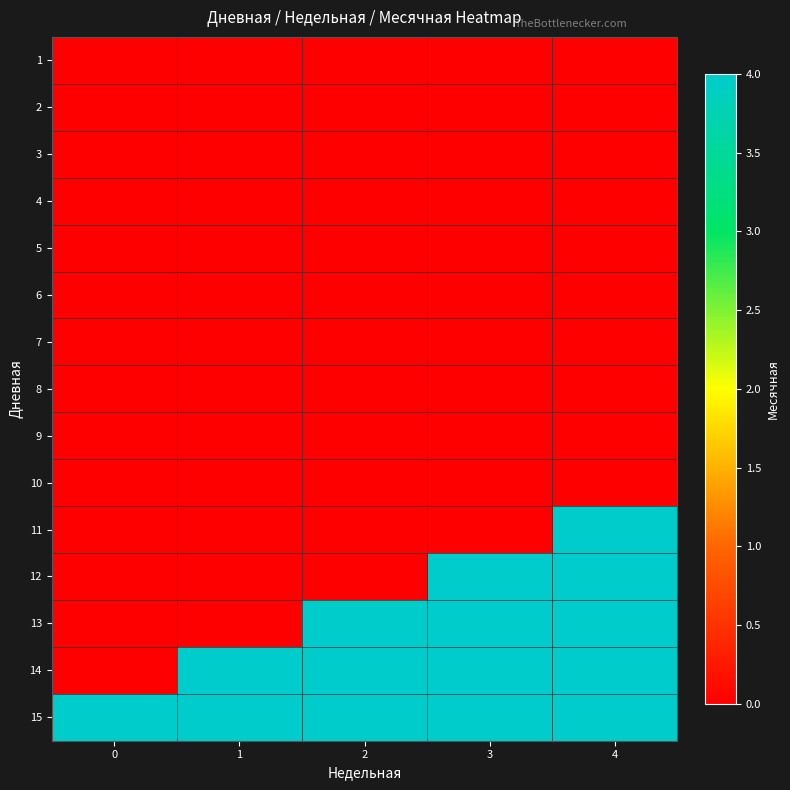

What is the spread (max minus min) of values at 1?

4